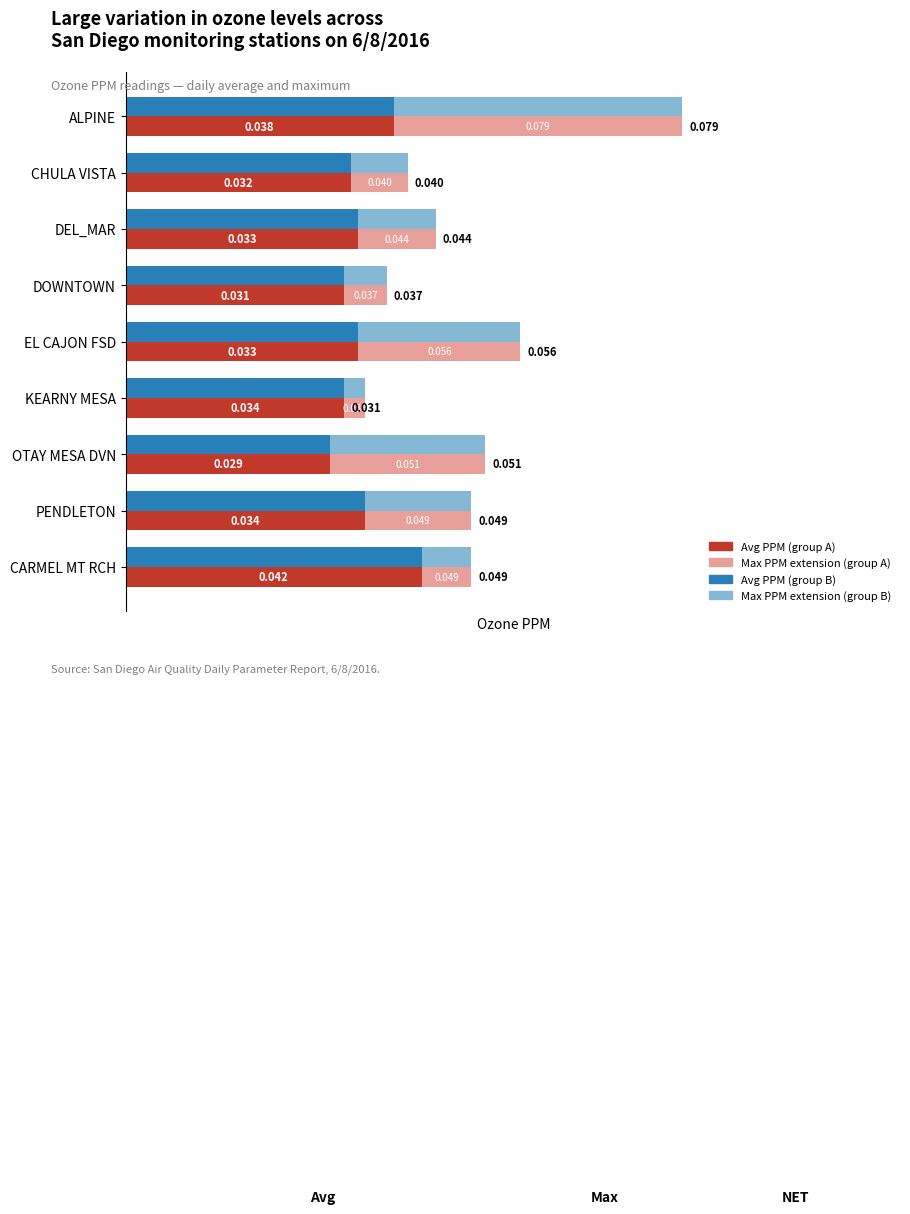

Count the Avg (Sites) values in the range 0 to 1.

9